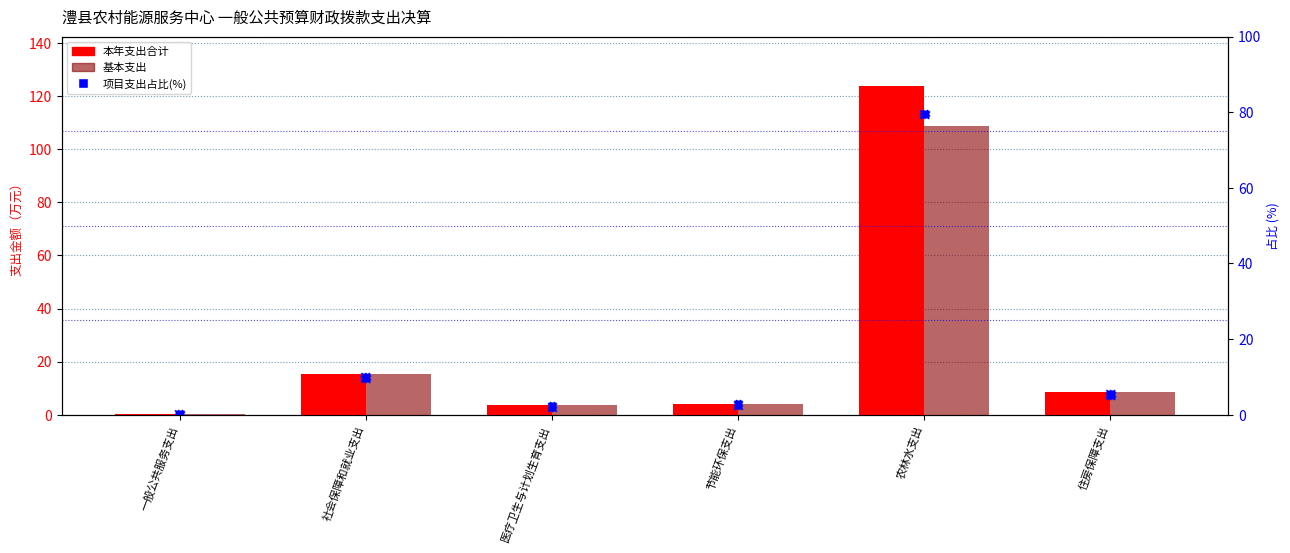

Which series contains the lowest Y value?

项目支出占比(%)